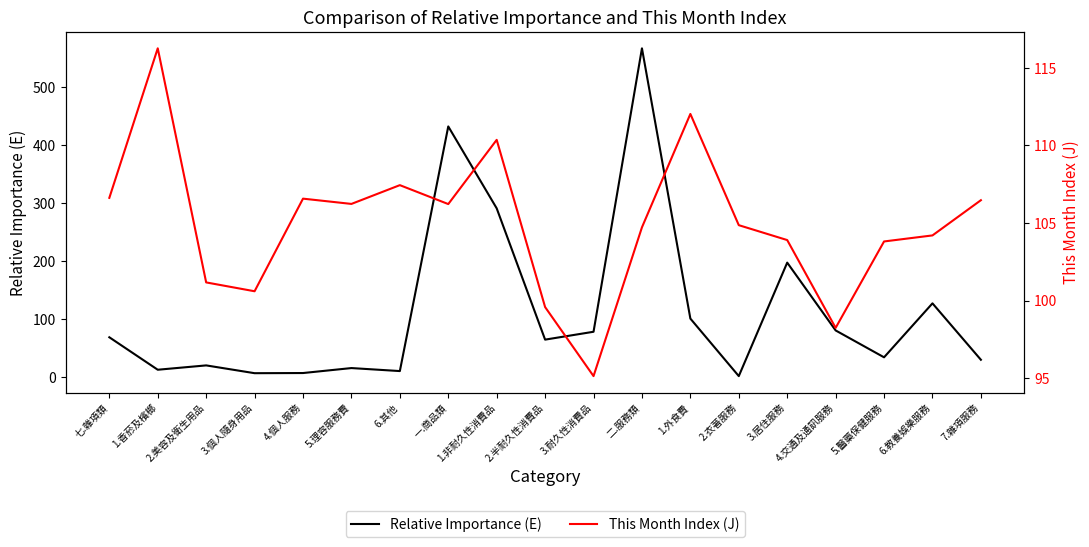

How many times do Relative Importance (E) and This Month Index (J) cross each other?

8